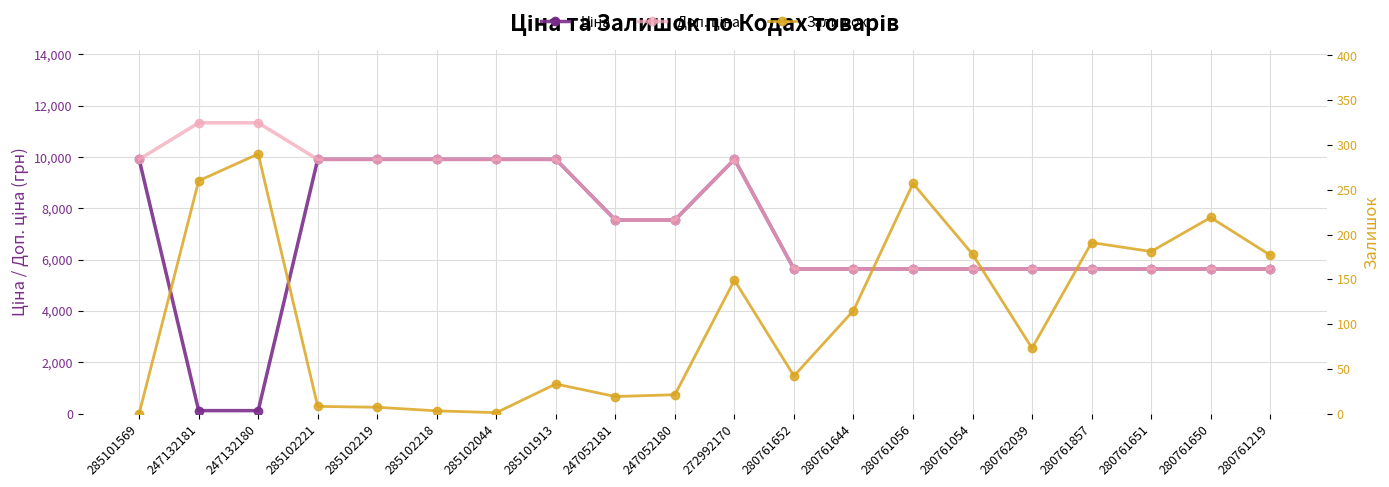

What is the value of the Ціна point at the 15th from the left?

5636.0